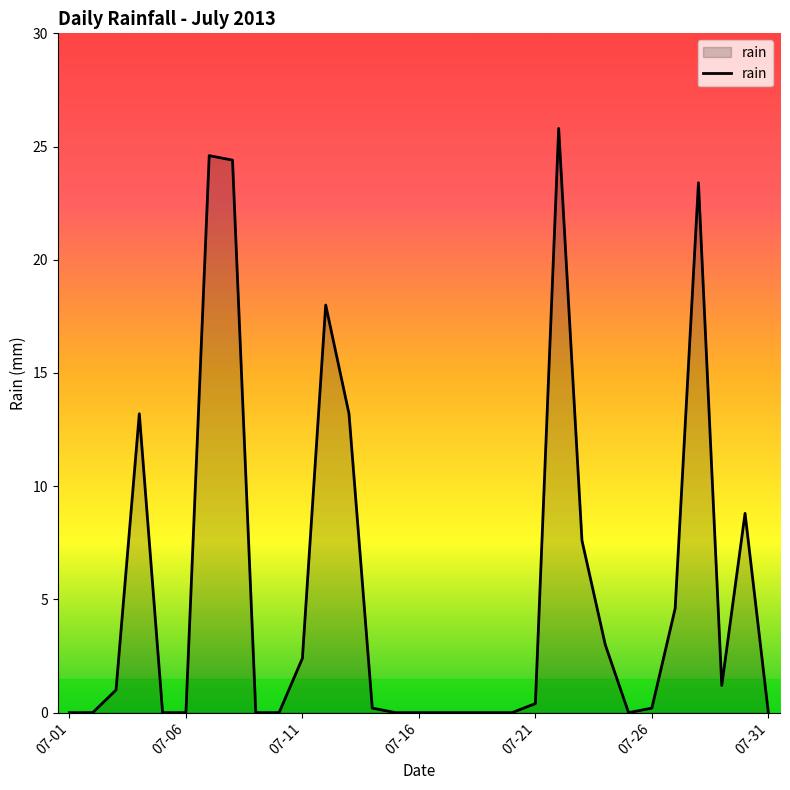

Reading left to right, extract all data points from this chart.

0.0	0.0	1.0	13.2	0.0	0.0	24.6	24.4	0.0	0.0	2.4	18.0	13.2	0.2	0.0	0.0	0.0	0.0	0.0	0.0	0.4	25.8	7.6	3.0	0.0	0.2	4.6	23.4	1.2	8.8	0.0